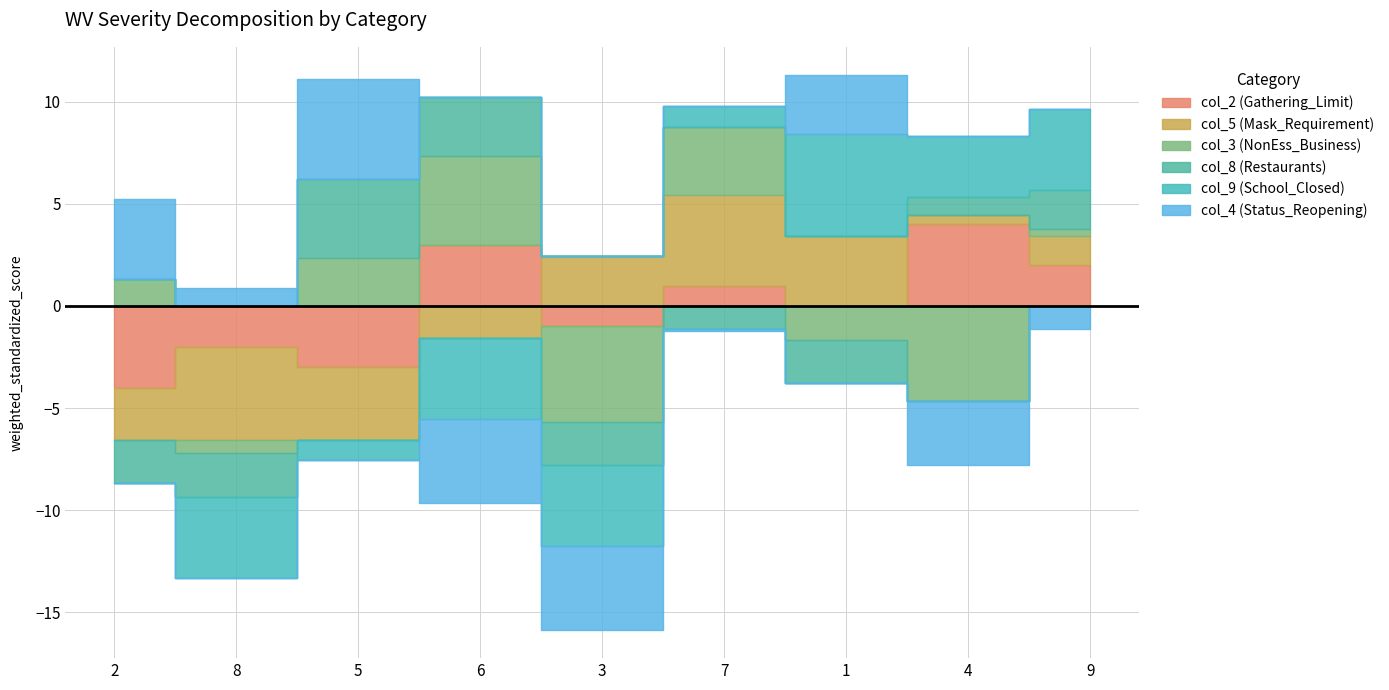

Between 2 and 5, which series saw the biggest shift?

col_8